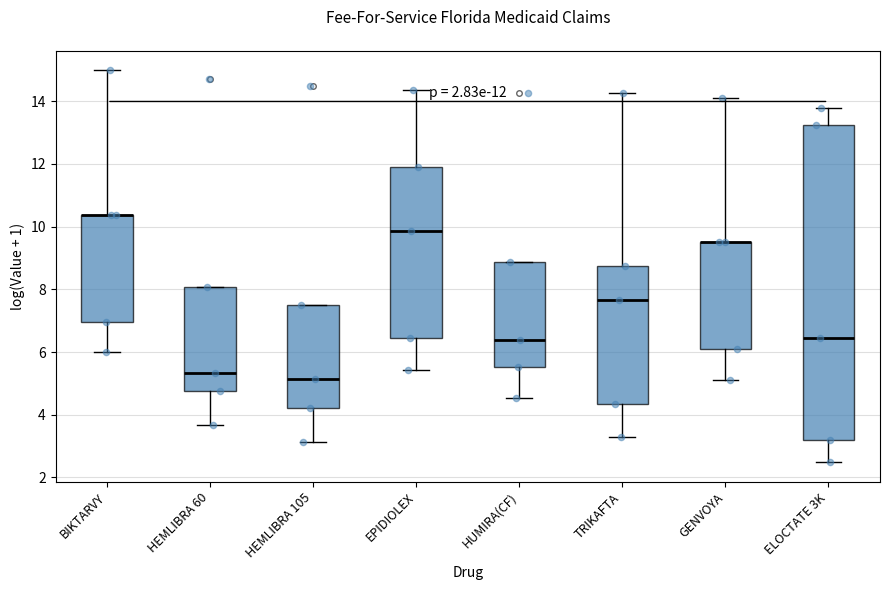

Which box is the tallest, from its lower edge to its upper edge?

ELOCTATE 3K